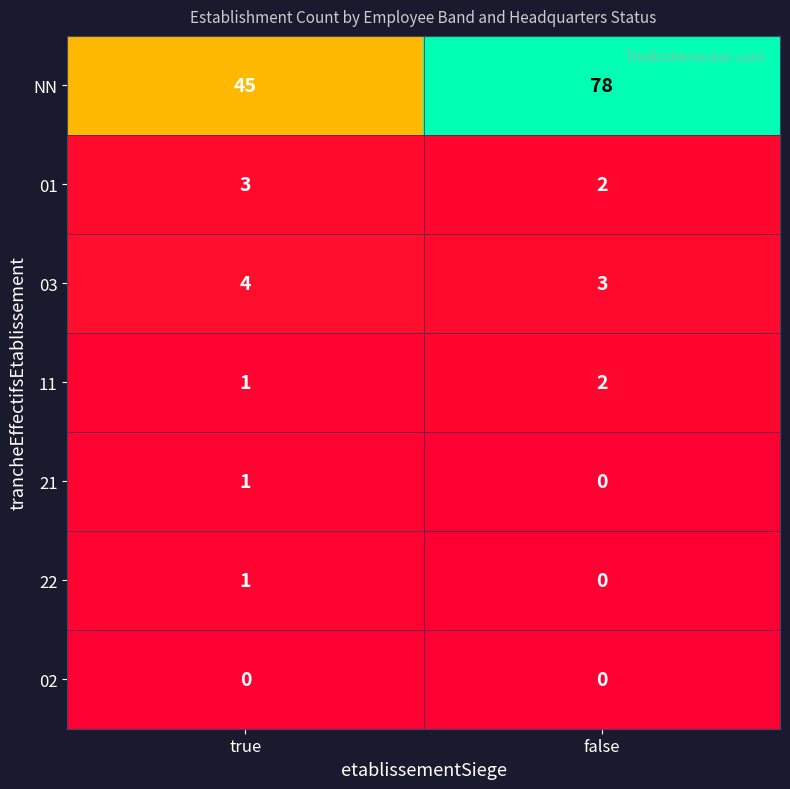

True or false: 03 has a value of 4 at true.

True